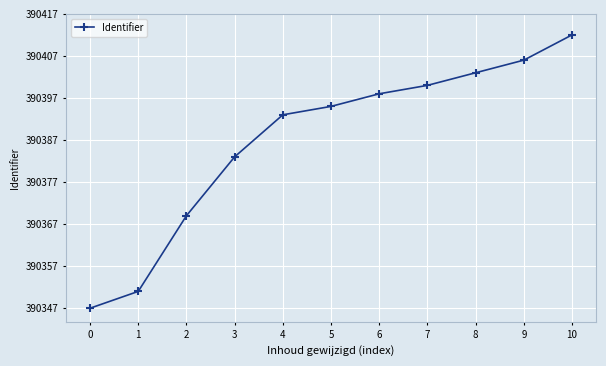

What is the greatest value displayed?

390412